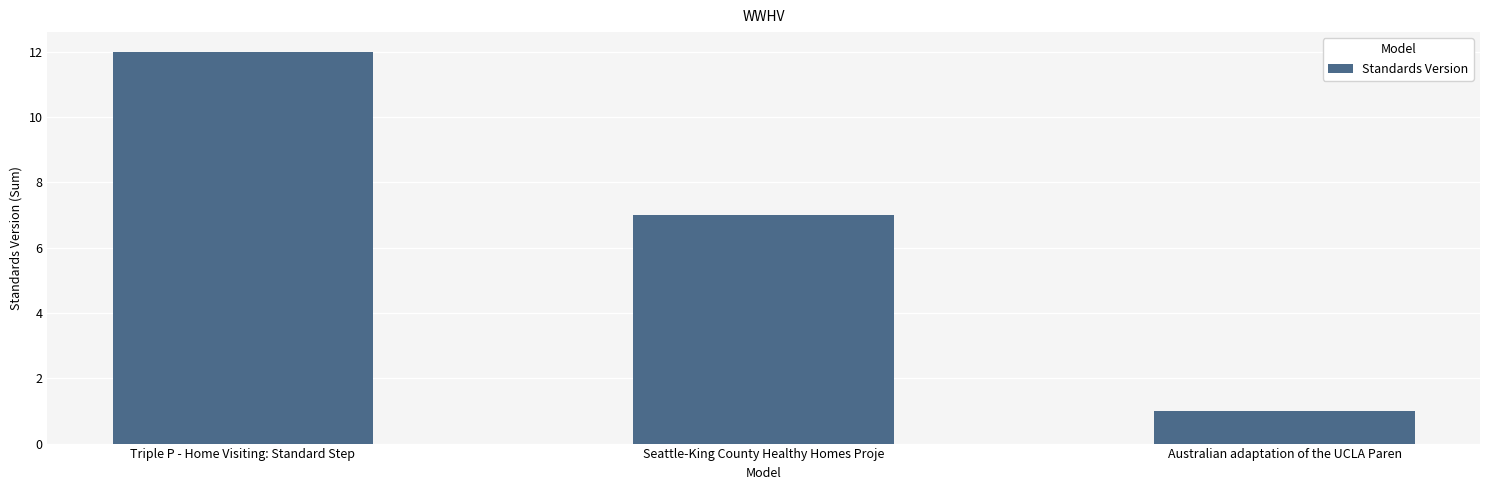

What is the value of the 1st bar from the left?

12